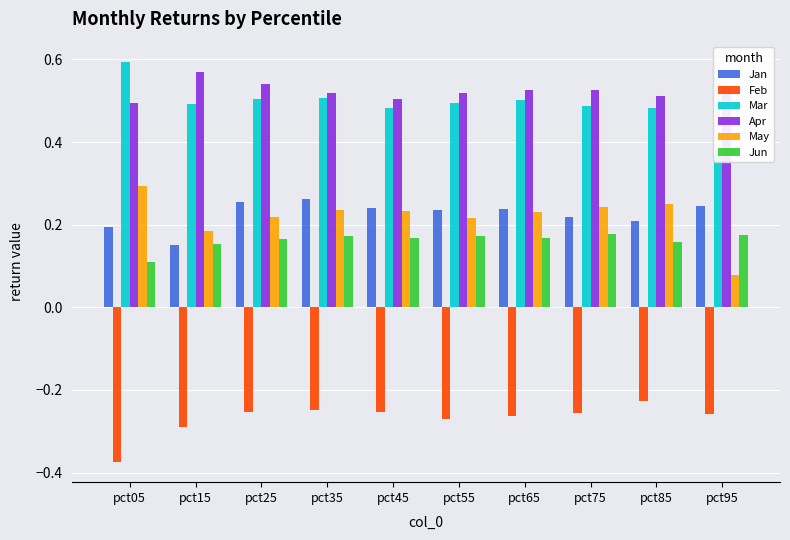

At pct45, list the series in order from smallest to largest.

Feb, Jun, May, Jan, Mar, Apr